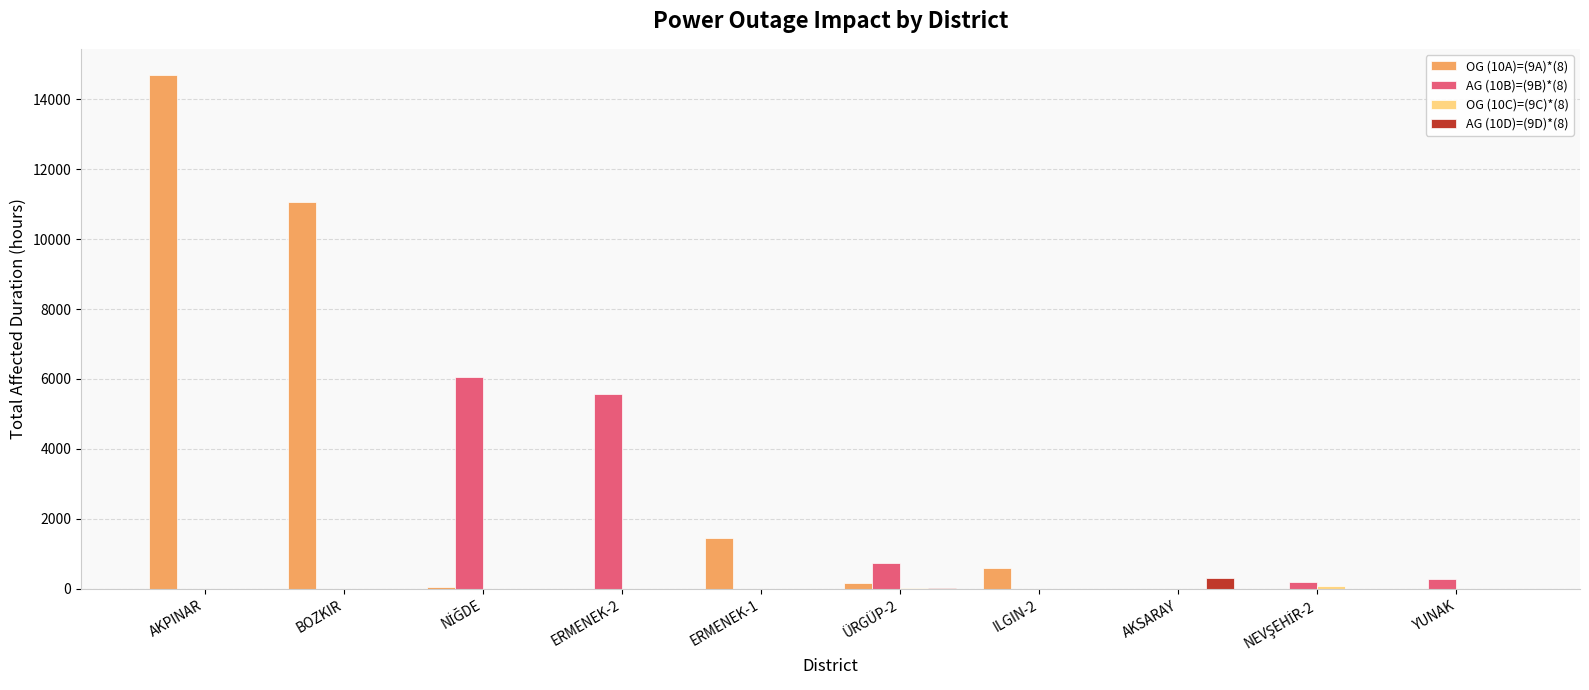

Count the number of categories in the chart.

10